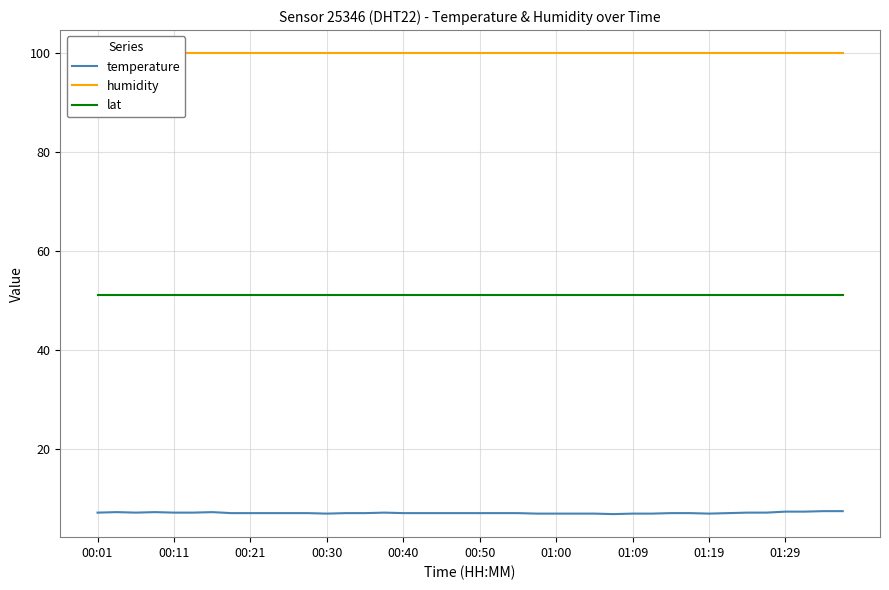

True or false: lat has a value of 28.6 at 33.

False